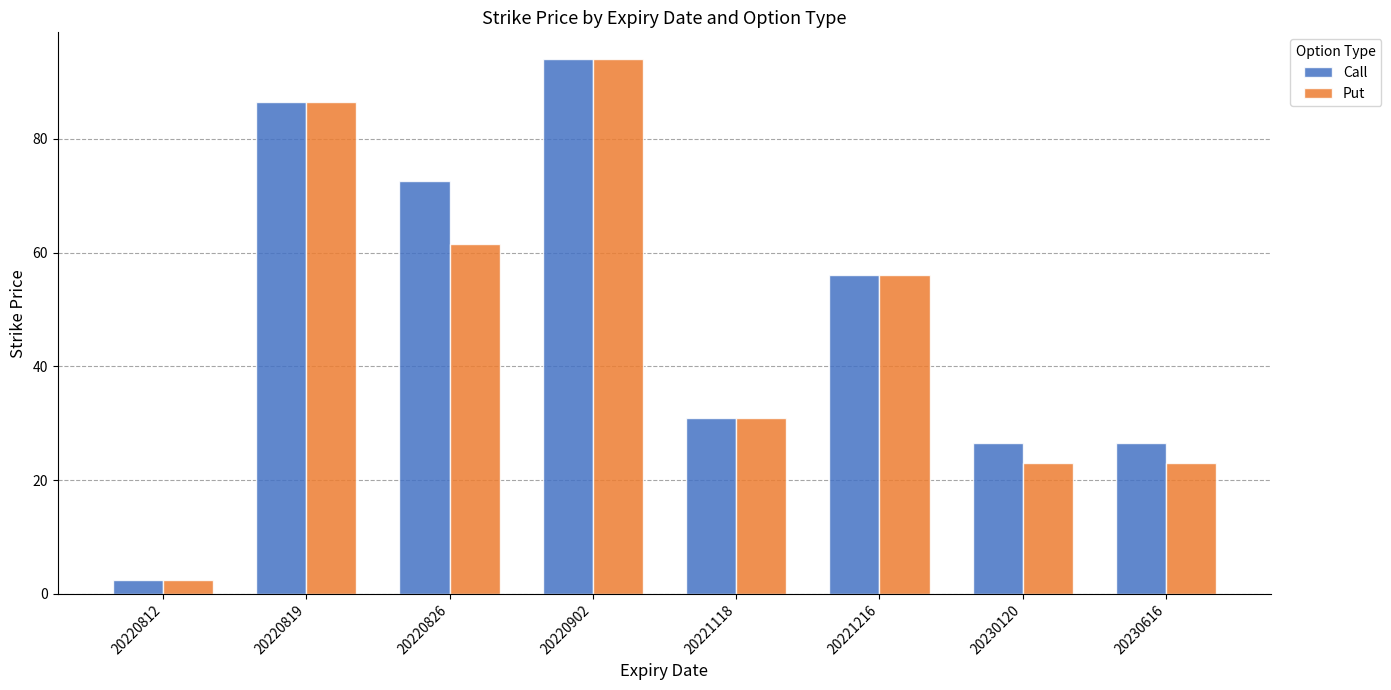

How many data points does each series have?

8